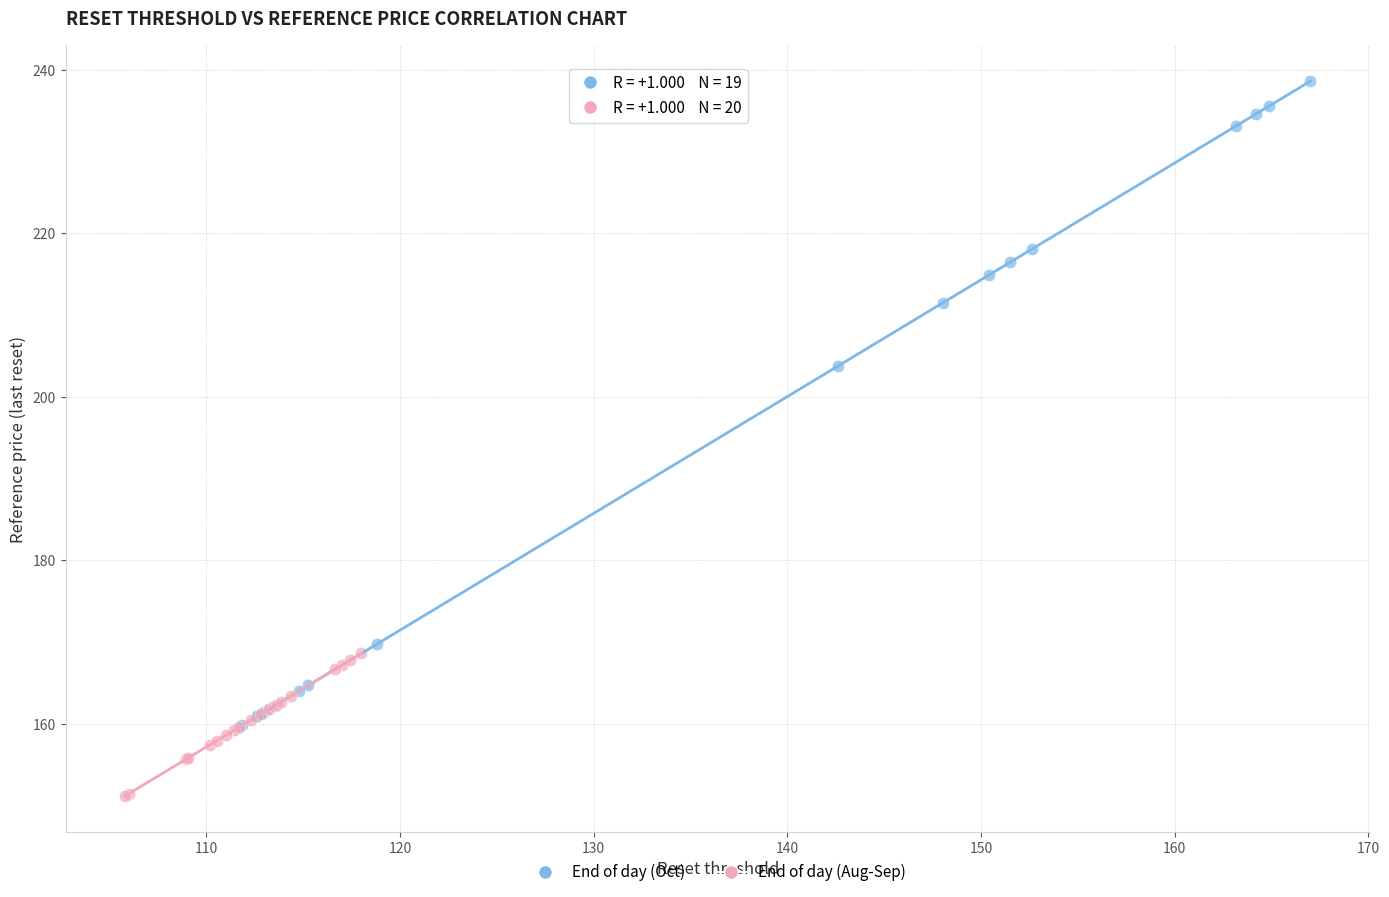

Which series reaches the minimum Y coordinate?

End of day (Aug-Sep)